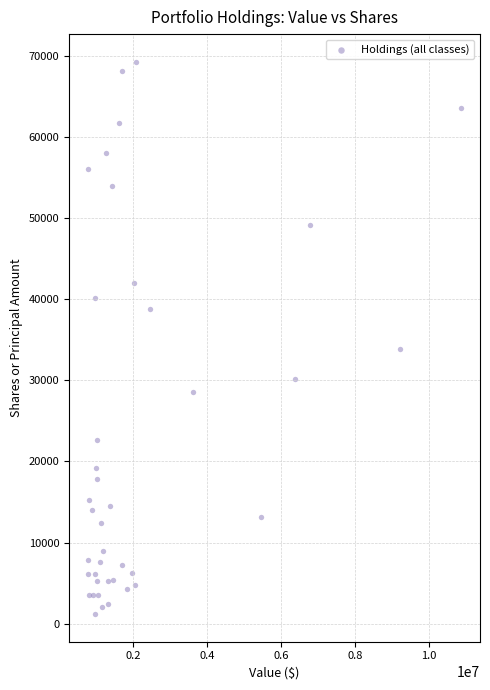

What Y value in the scatter plot is closest to 35230?

33919